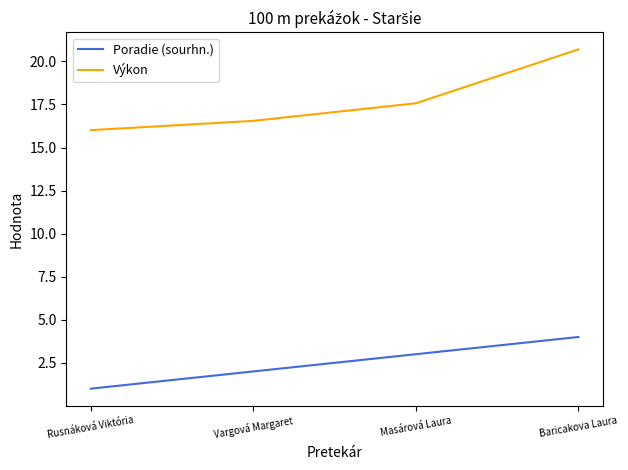

Rank the series by their average value, from highest to lowest.

Výkon, Poradie (sourhn.)